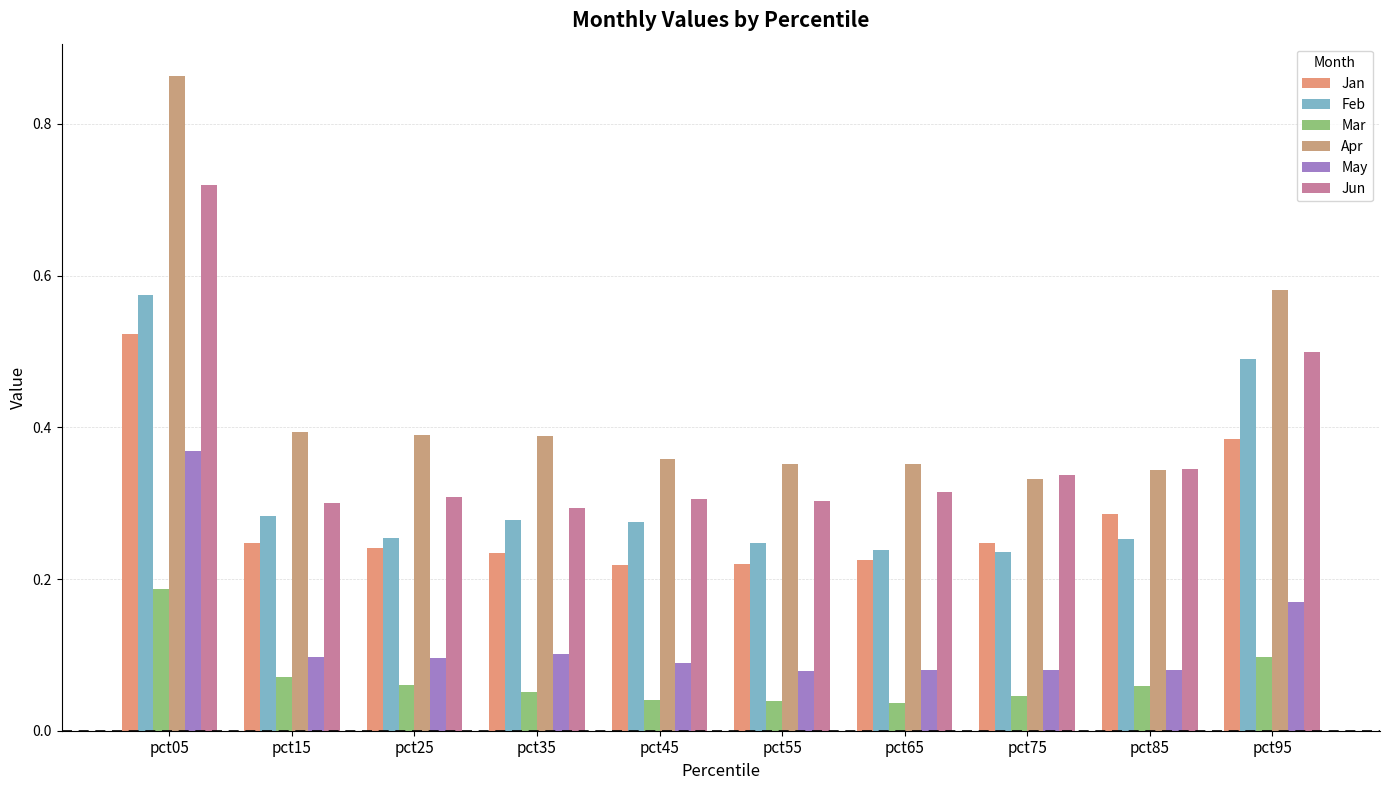

What are all the series names shown in the legend?

Jan, Feb, Mar, Apr, May, Jun